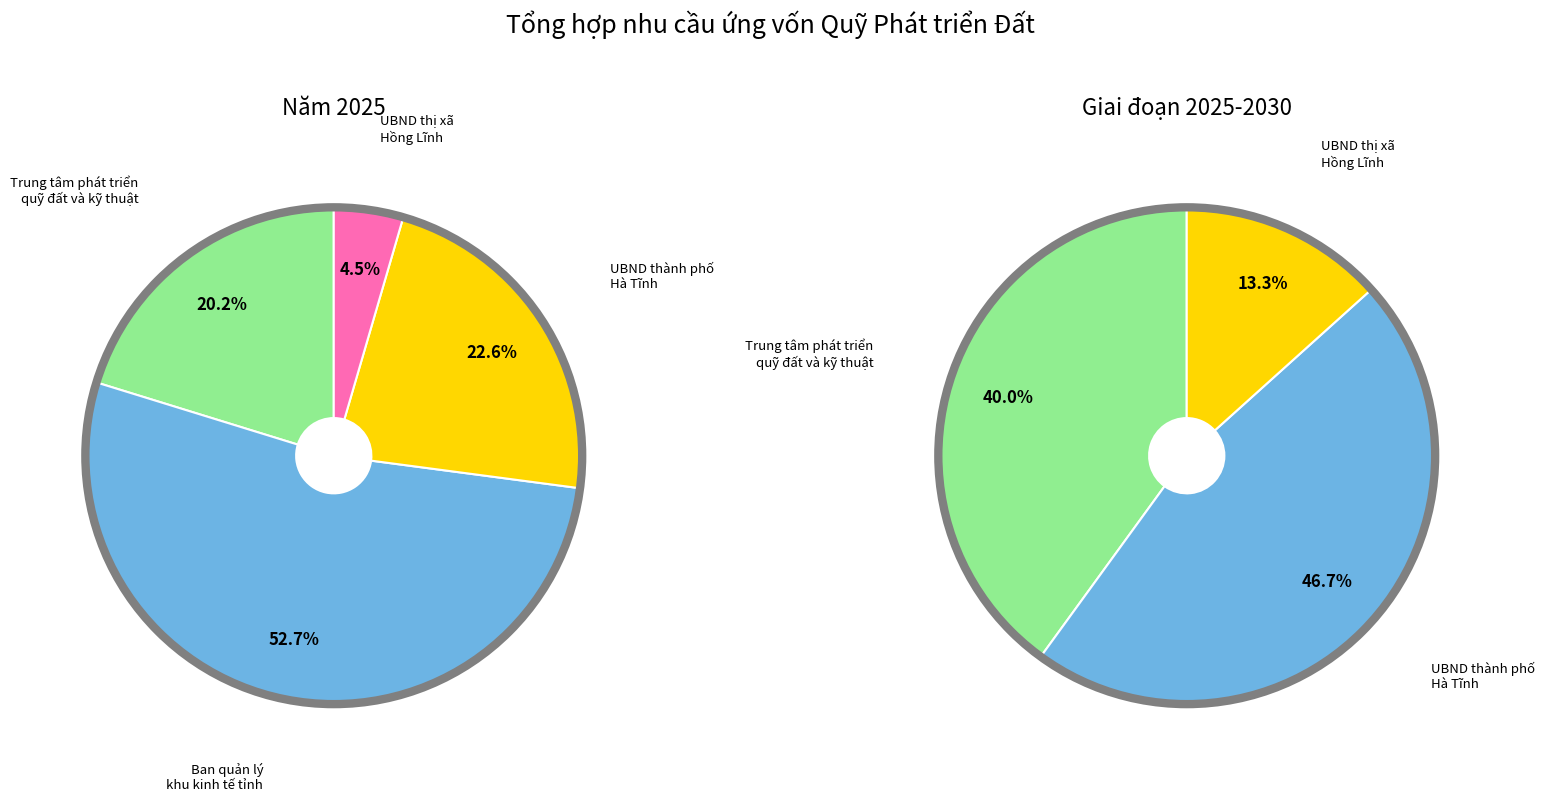

What is the smallest slice in the pie chart?

UBND thị xã Hồng Lĩnh (Năm 2025)